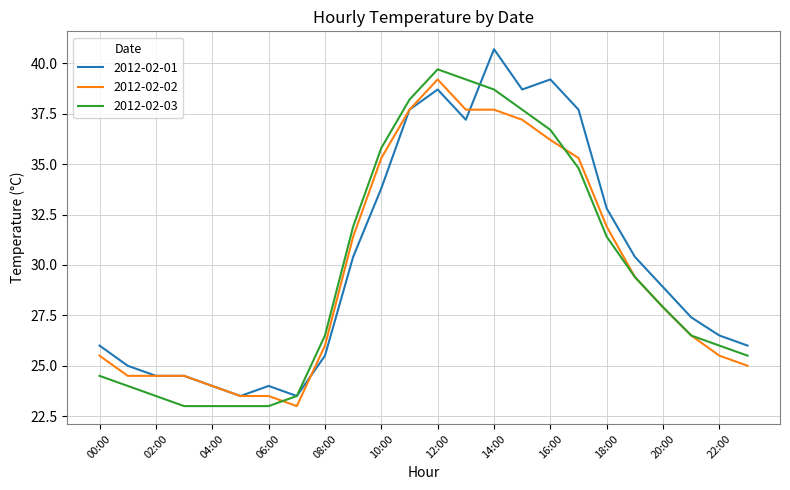

At how many categories does at least one series exceed 38?

6